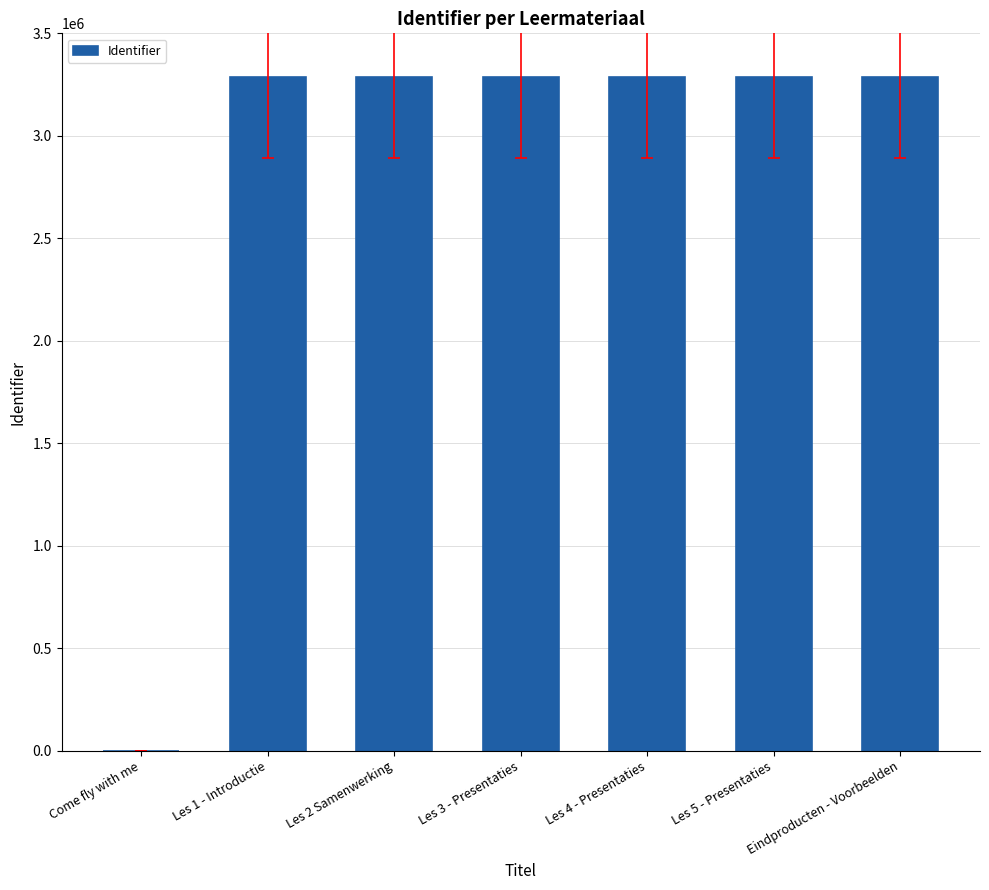

What is the sum of all values?

19709389